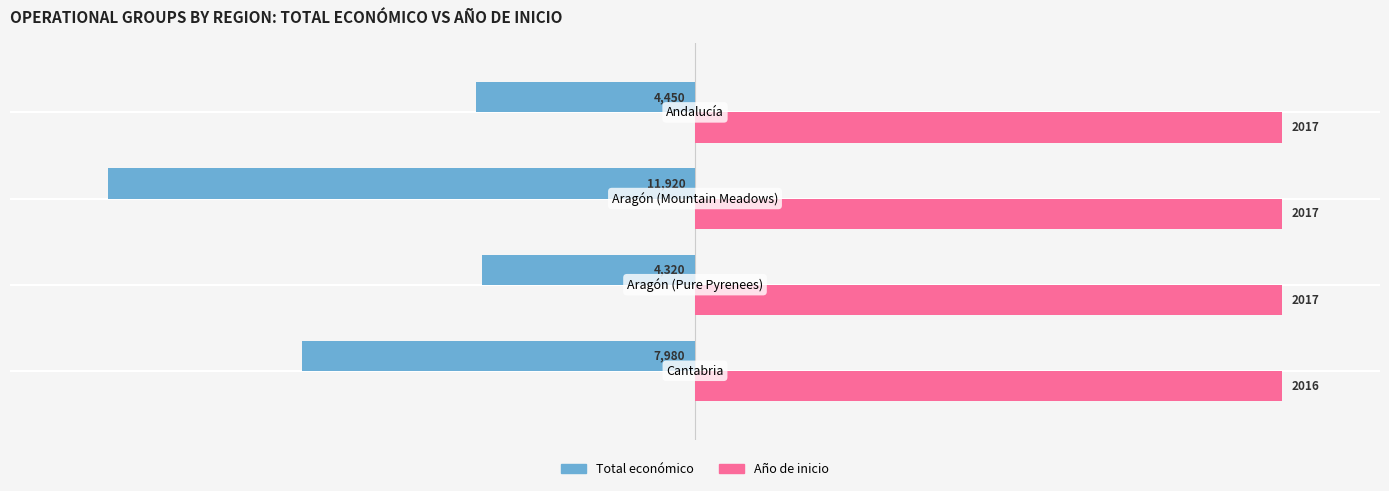

What are all the series names shown in the legend?

Total económico, Año de inicio